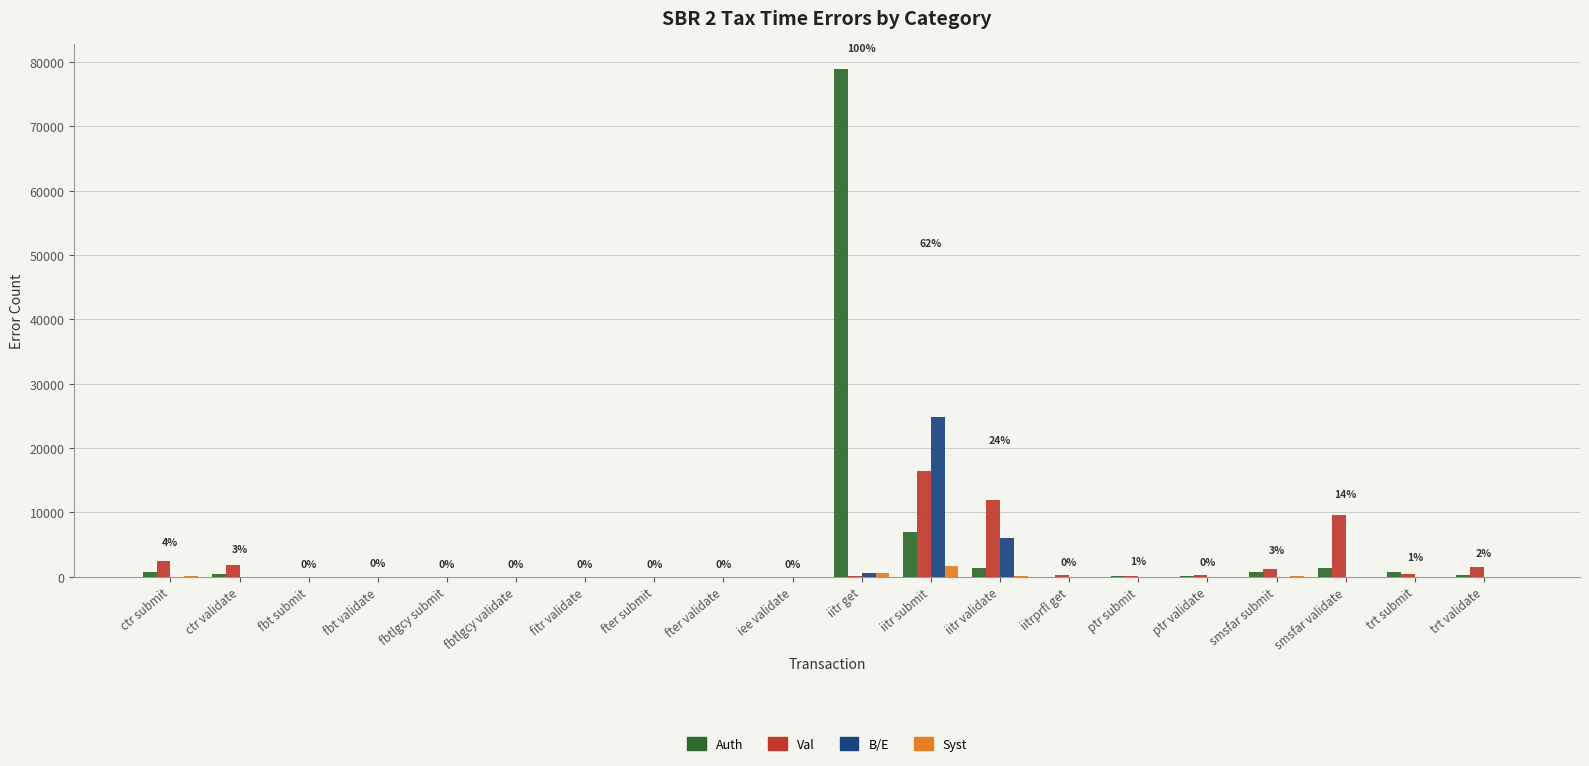

The value of B/E at fter validate is 0. True or false?

True